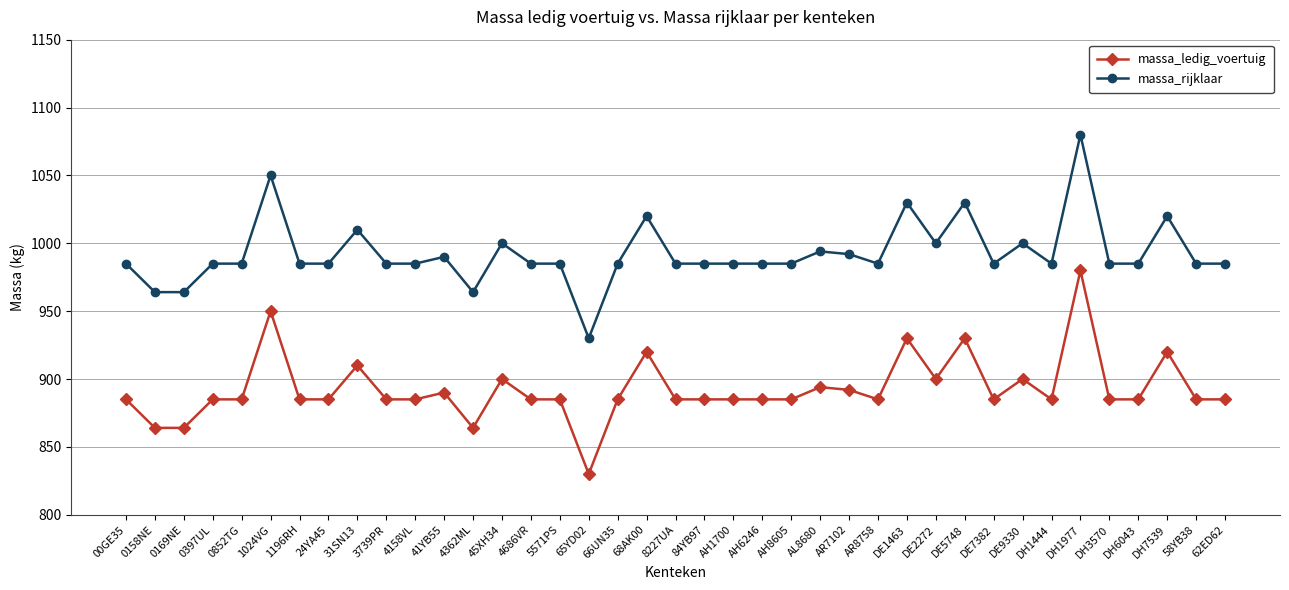

What is the difference between the second highest and minimum values in the massa_ledig_voertuig series?

120